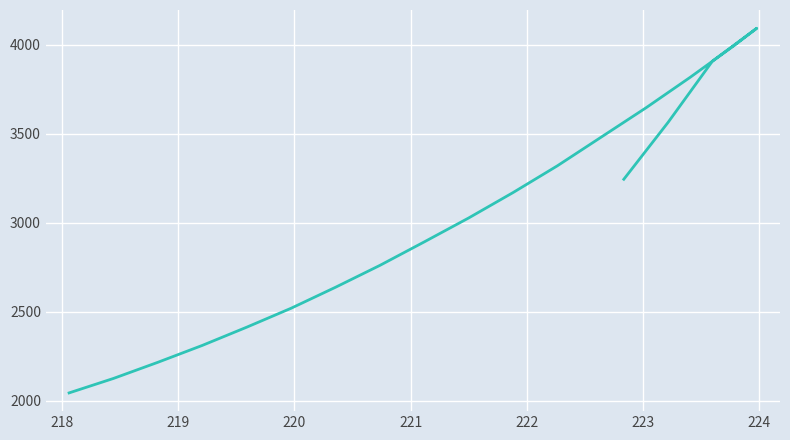

True or false: the data shows 3823.9 at 218.

False